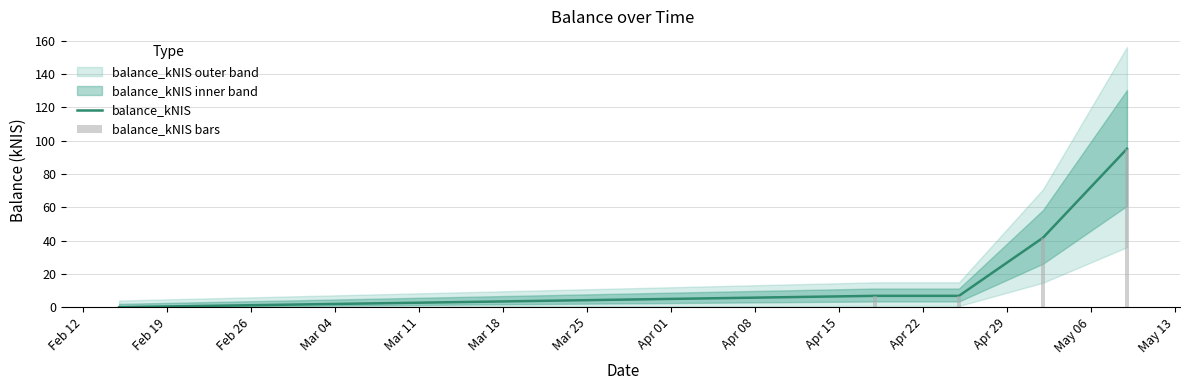

What is the value of the balance_kNIS bars bar at the 4th from the left?

41.7